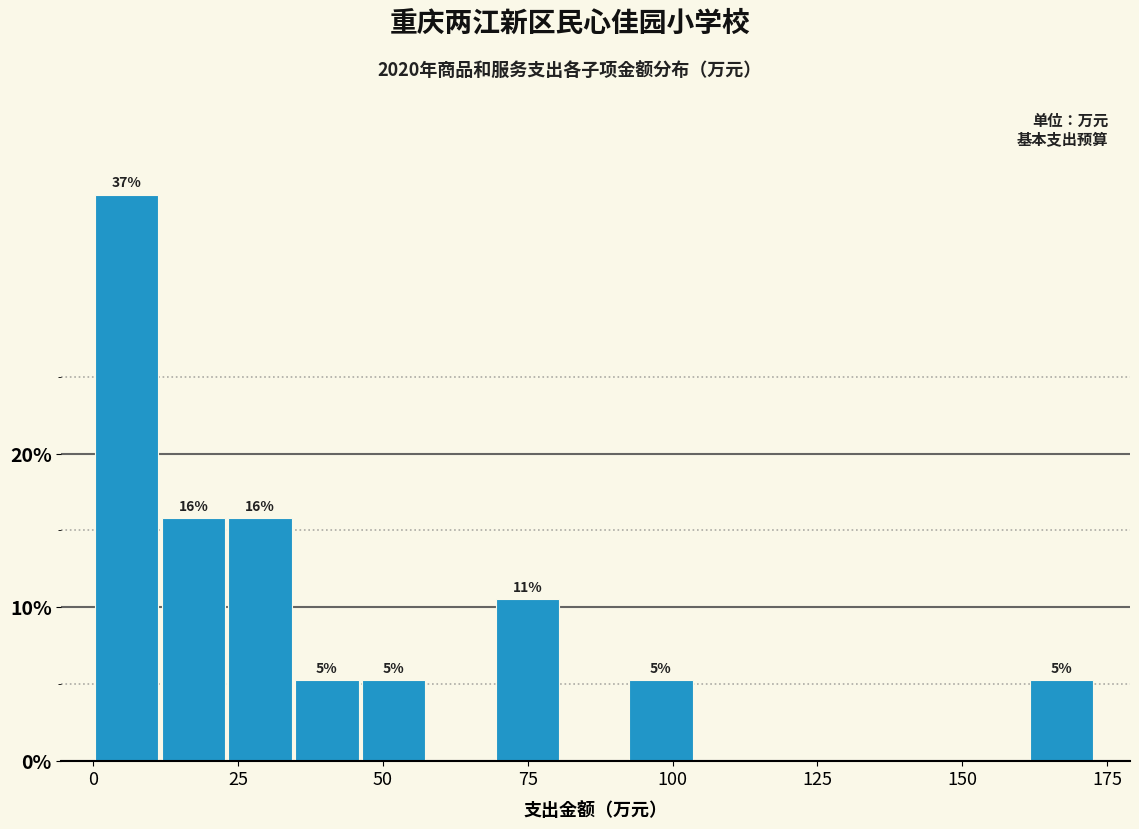

Around what value on the x-axis is the tallest bar? Give the approximate position of its centre, as read against the axis.

5